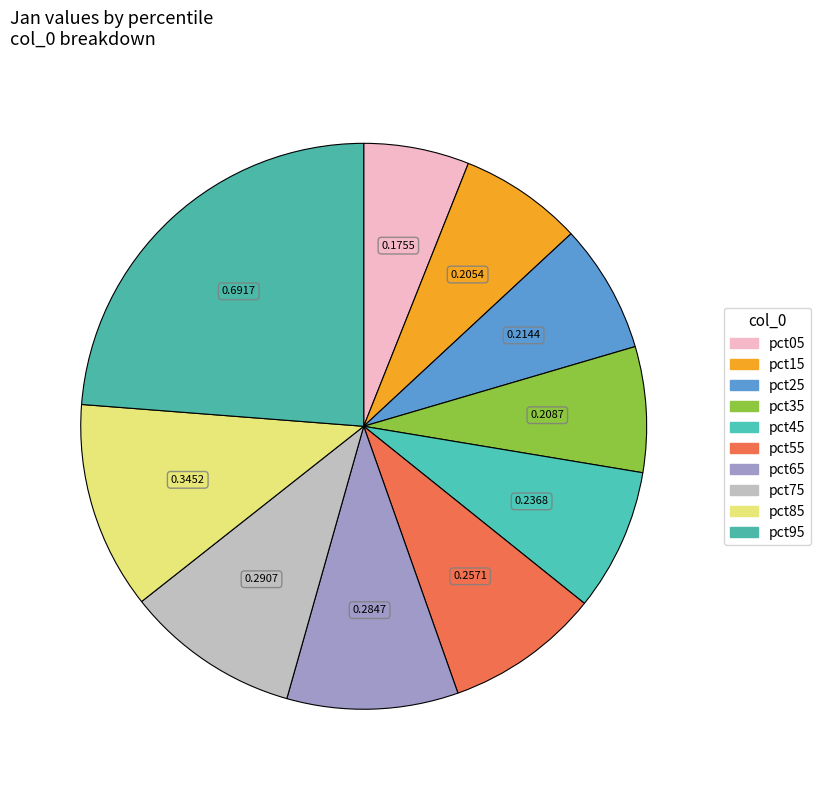

To the nearest percent, what percentage of the pie is pct45?

8%